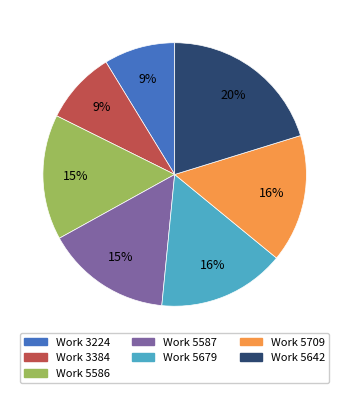

Does any single category account for the majority?

No